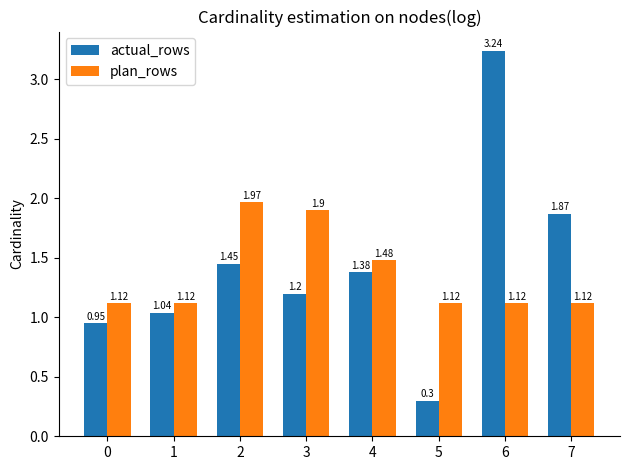

How many groups of bars are there?

8